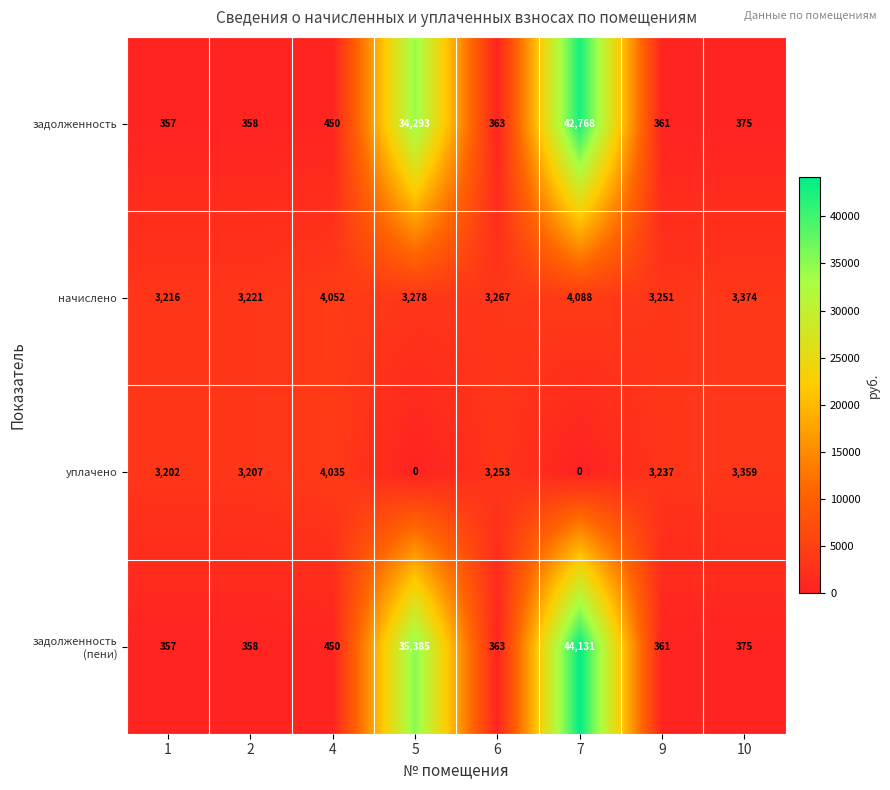

What is the total value across all series at 7?

90987